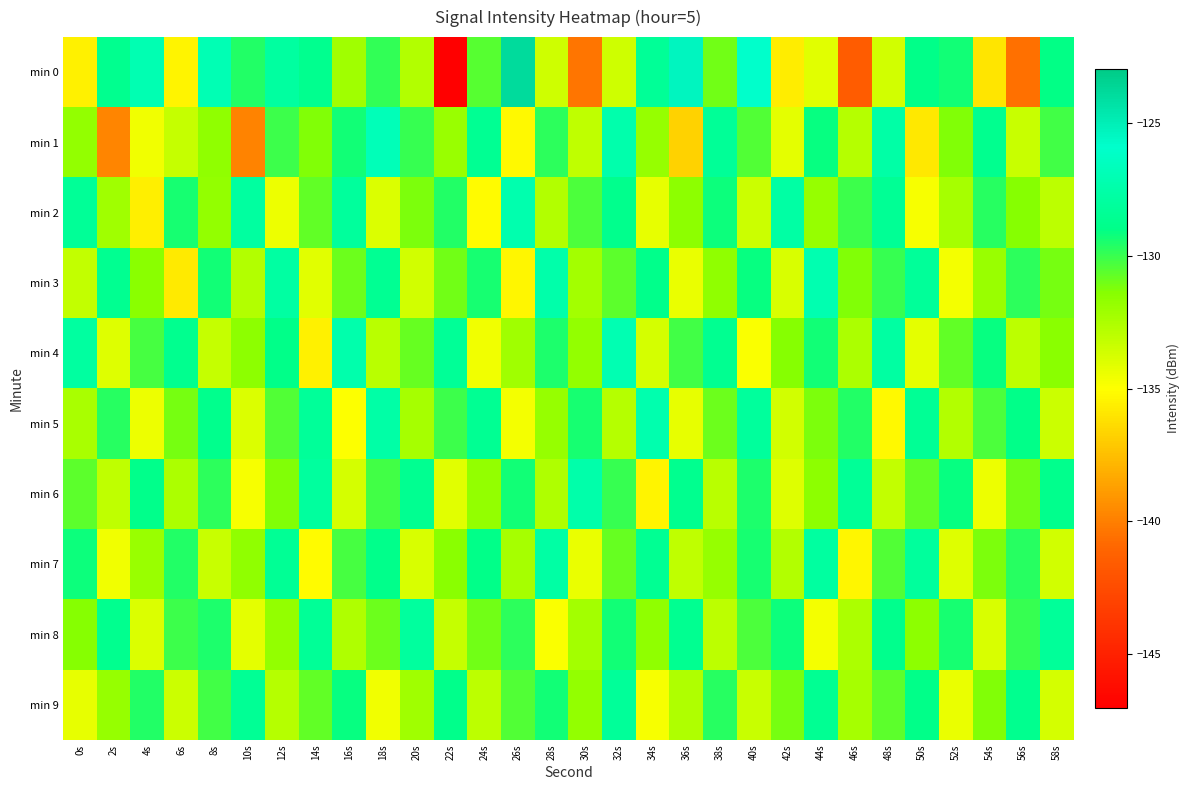

Which series has the largest range (max minus min)?

min 0